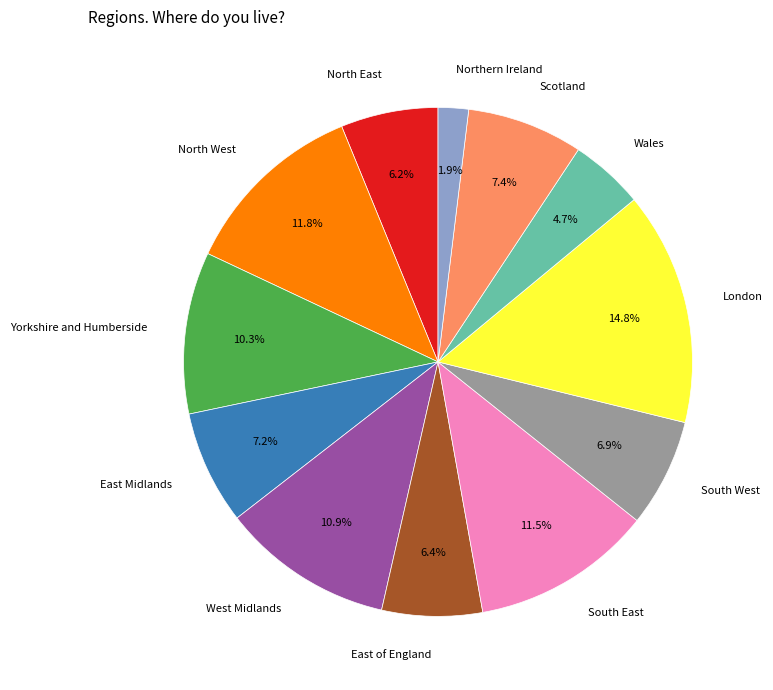

Does any single category account for the majority?

No